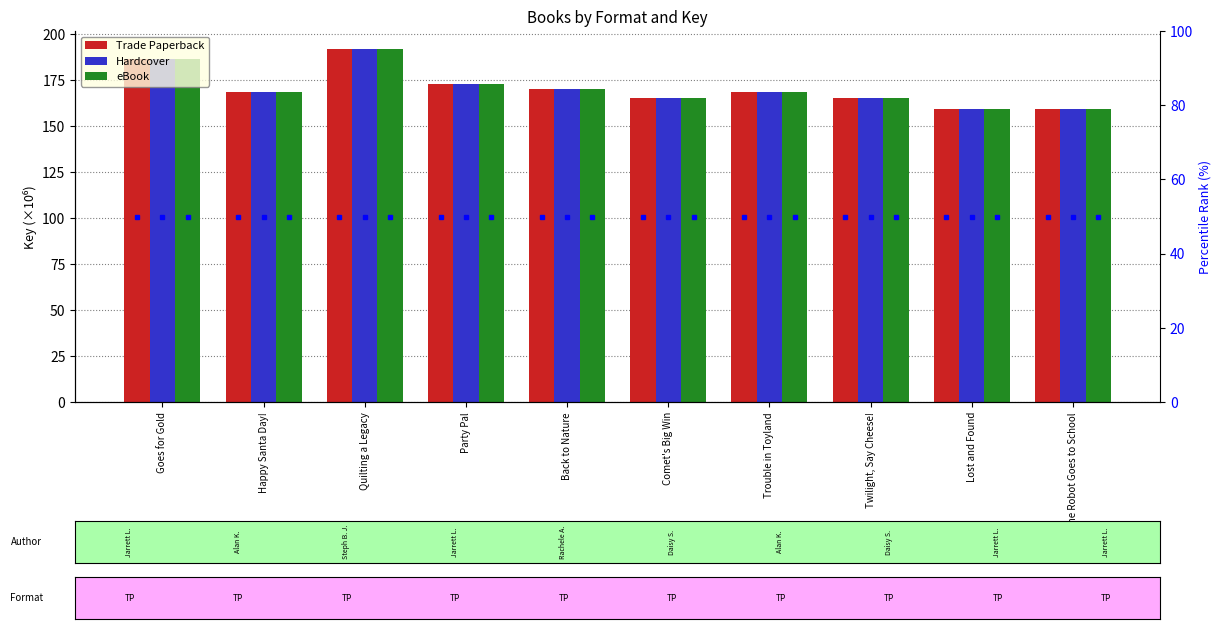

What is the label of the 5th bar from the left?

Back to Nature